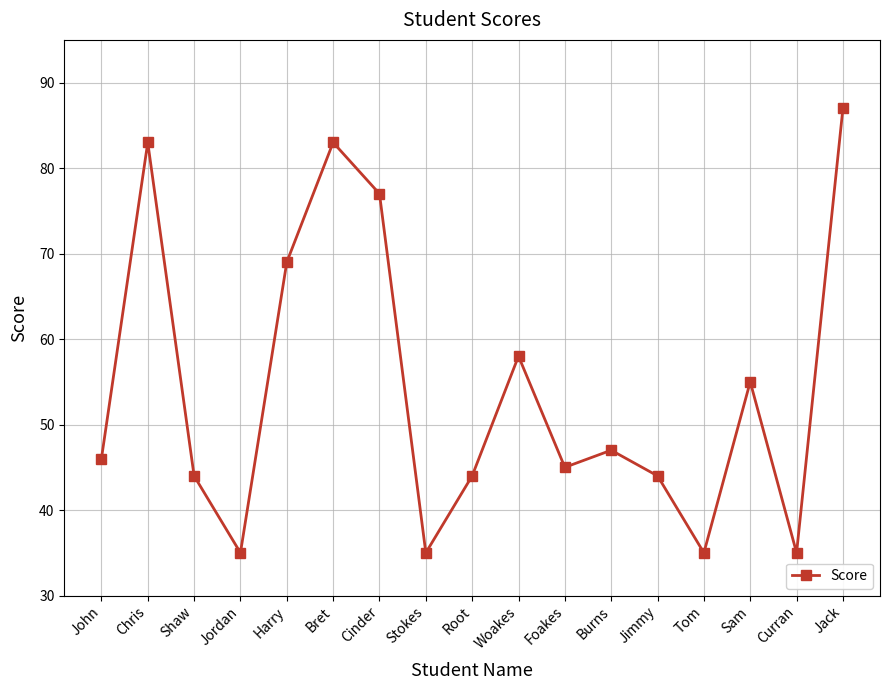

What is the value of the 2nd point from the left?

83